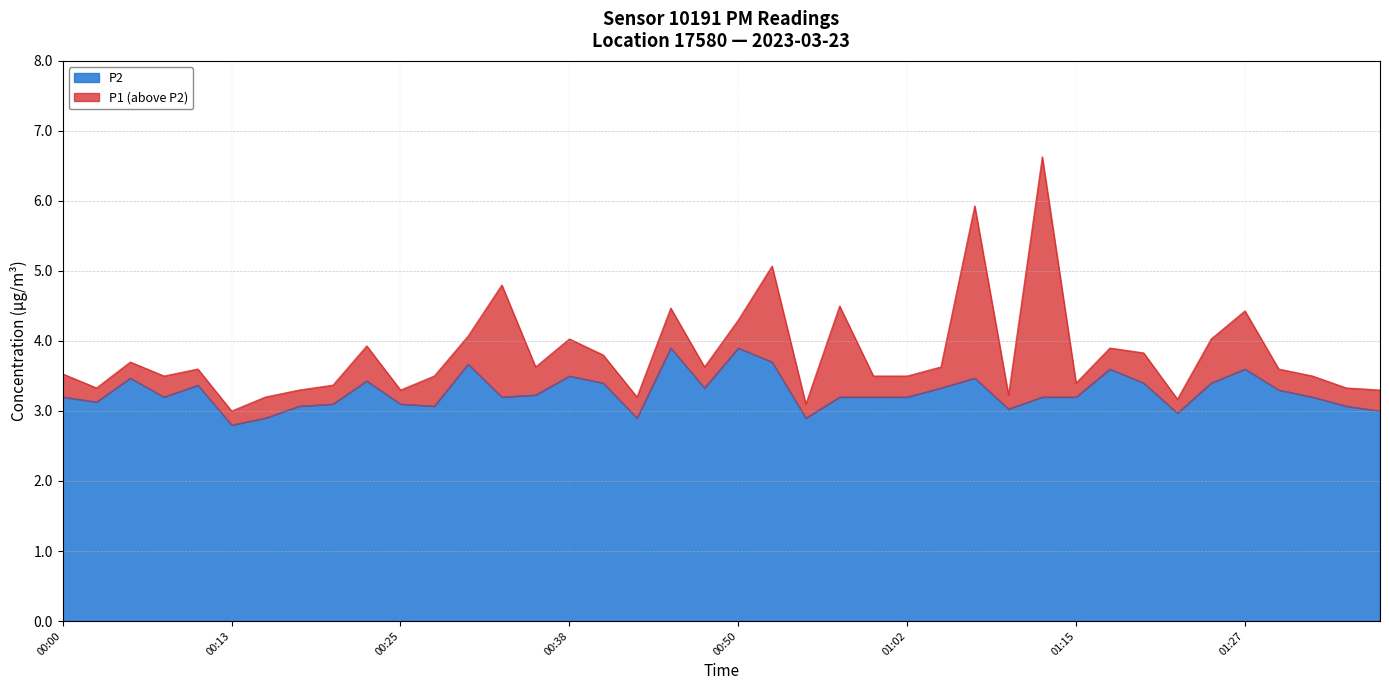

Where is the first local maximum for P1?

00:05